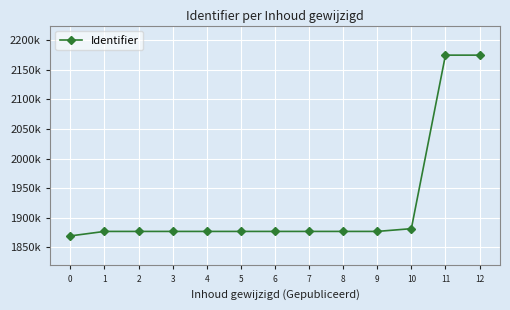

Is this an area chart (filled region under the line)?

No